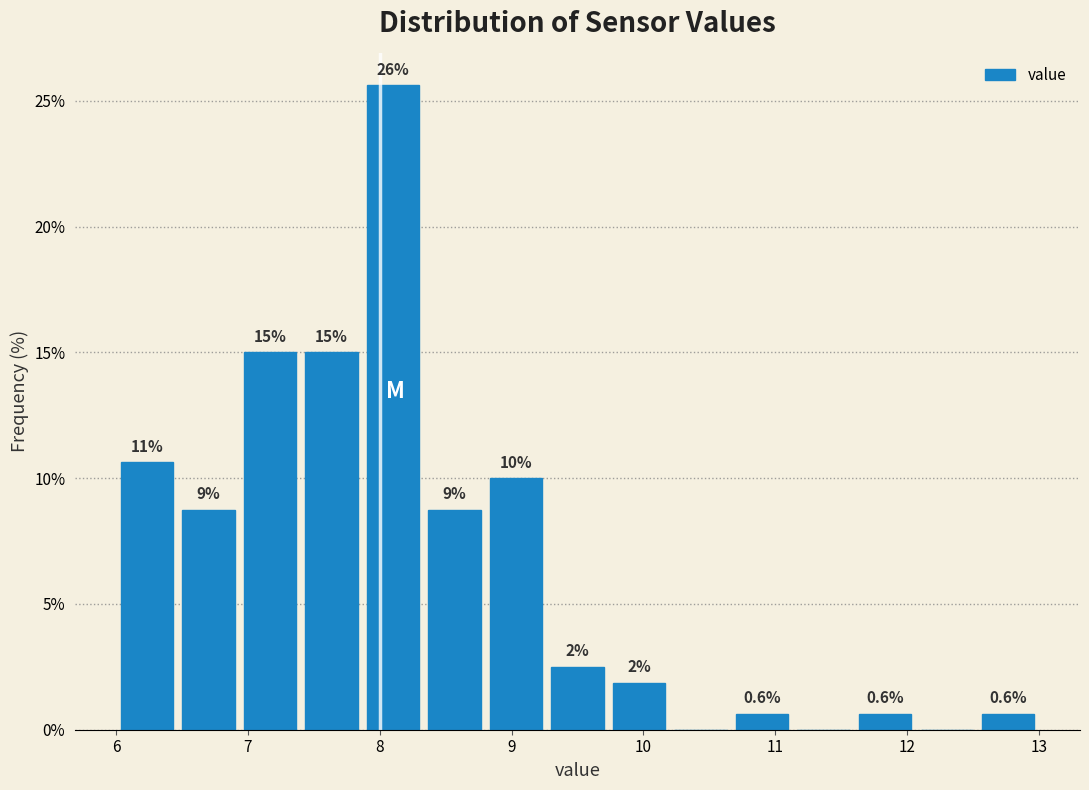

Which range on the x-axis has the tallest bar?

7.9 to 8.3